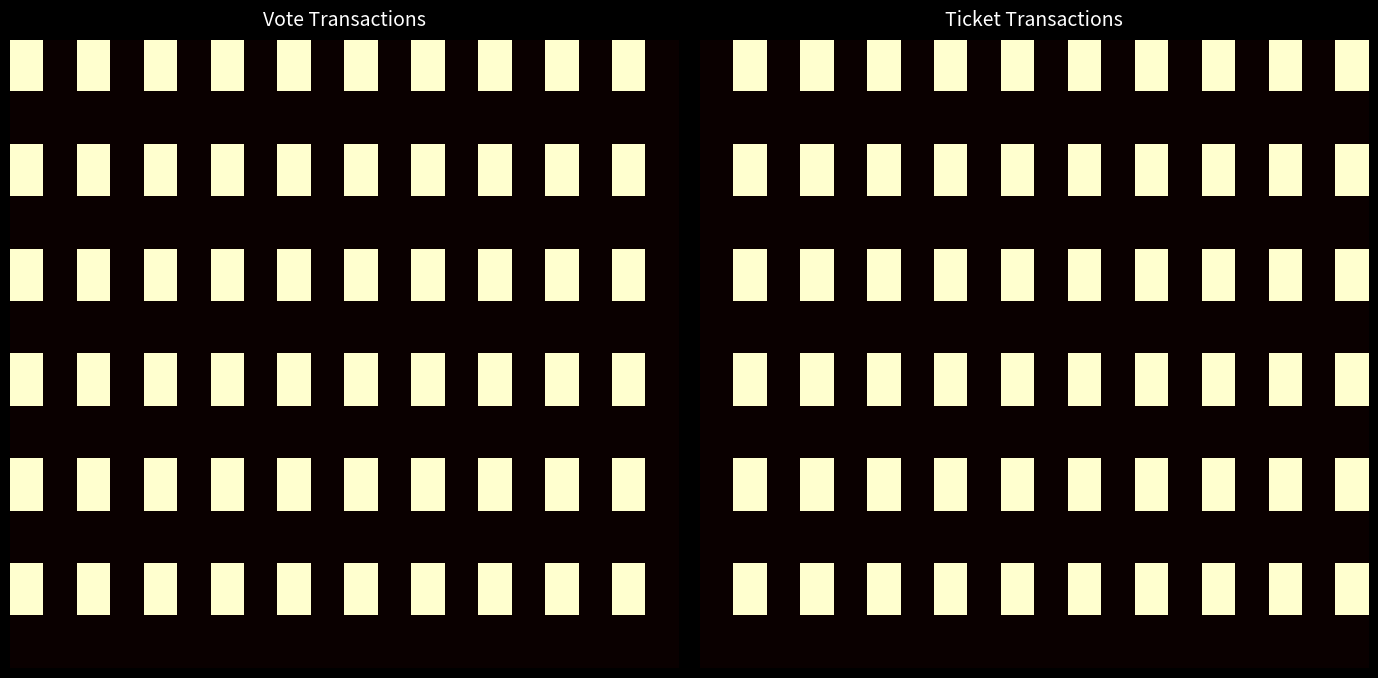

Between 6 and 19, which is larger?

19